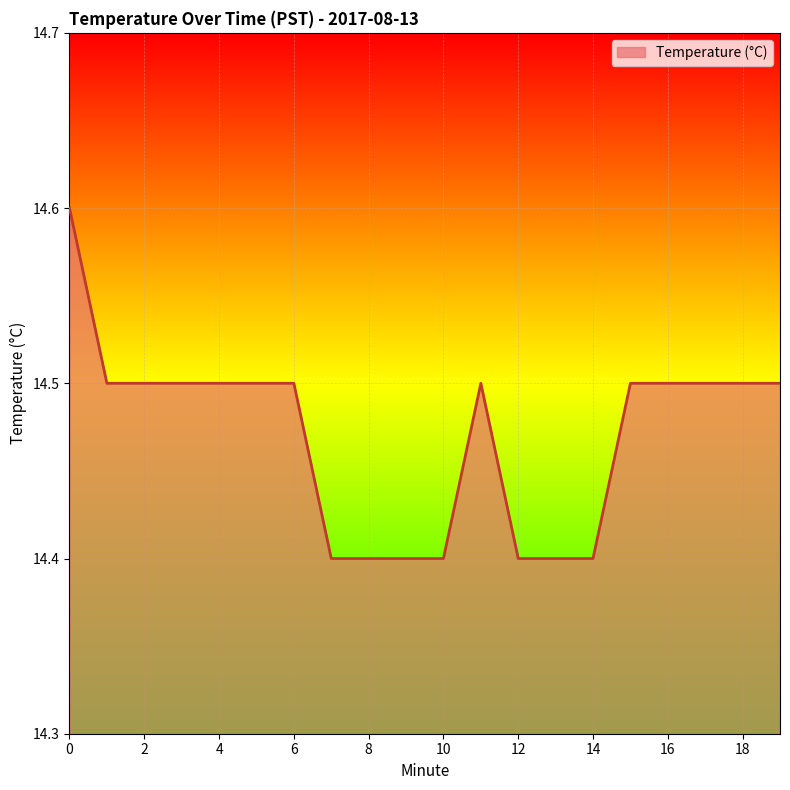

What is the greatest value displayed?

14.6